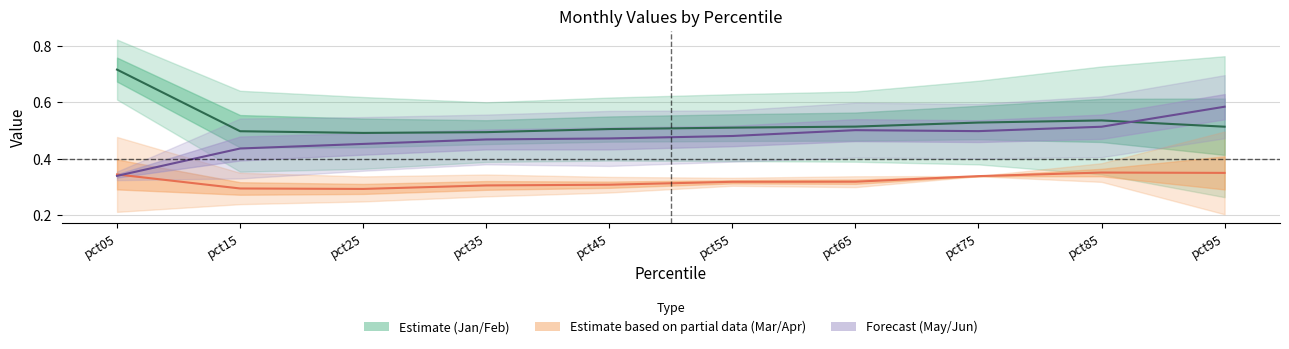

In Estimate center, how many points are lower than both neighbors (excluding endpoints)?

1